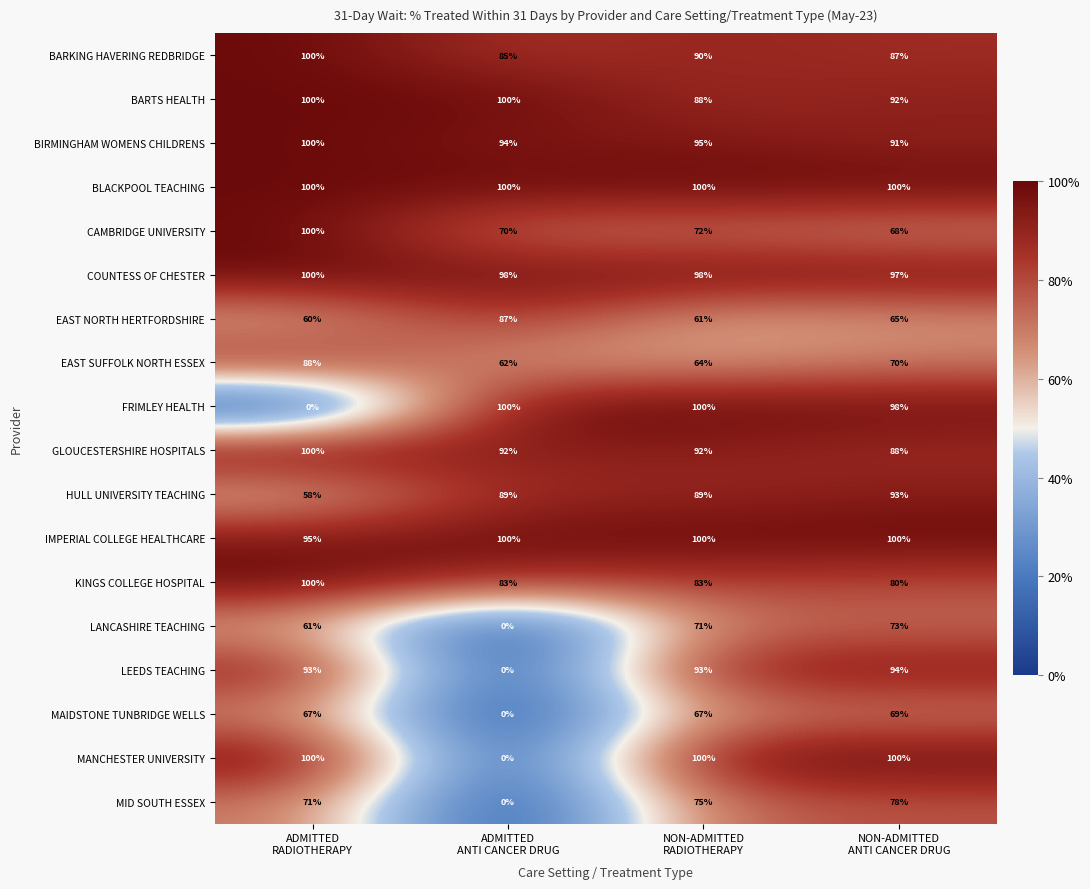

What is the sum of all COUNTESS OF CHESTER values?

393